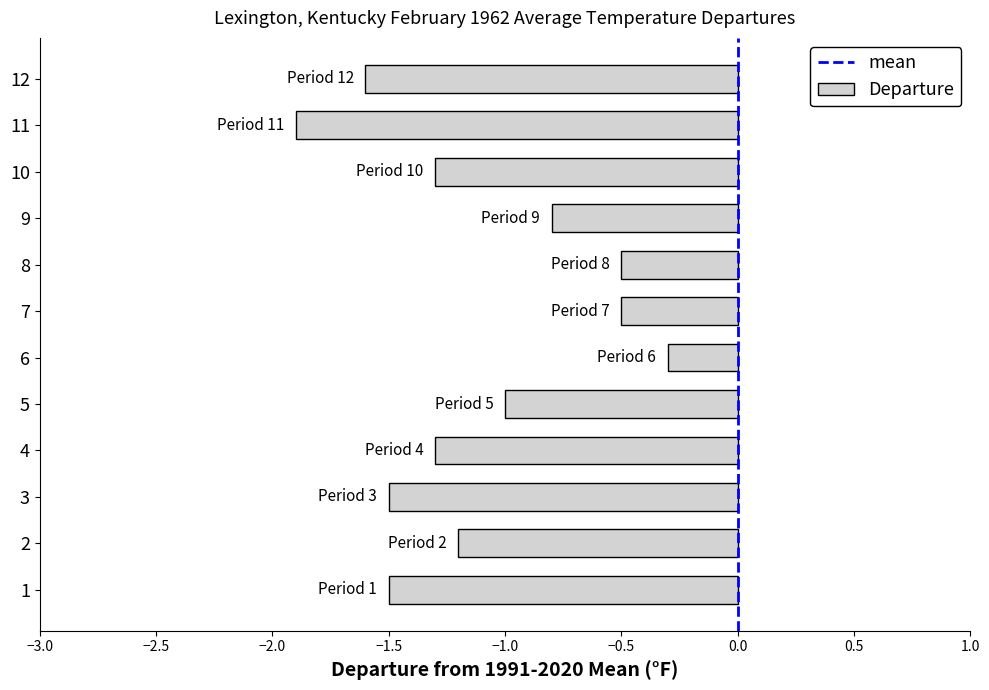

What is the difference between the maximum and second lowest values?

1.3